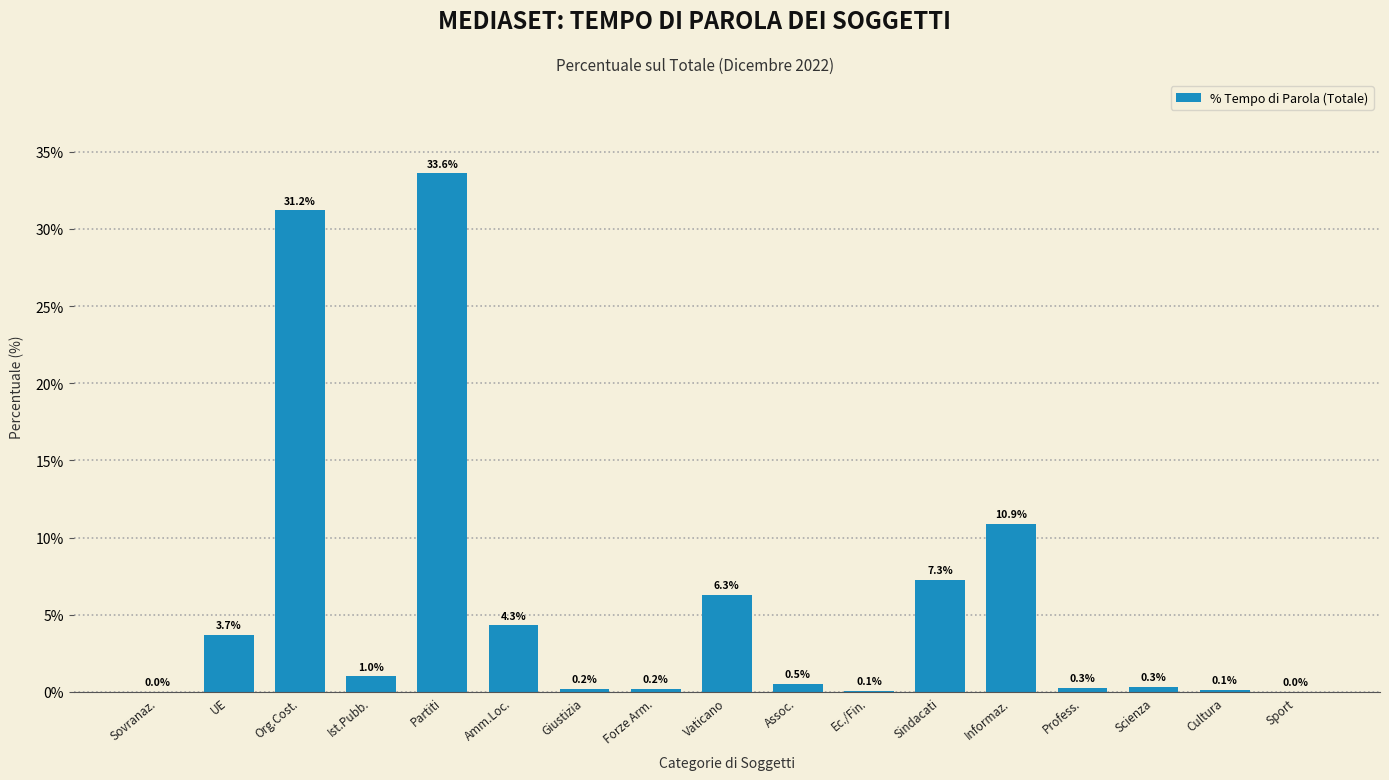

What is the sum of the values at Sindacati and Vaticano?

13.6